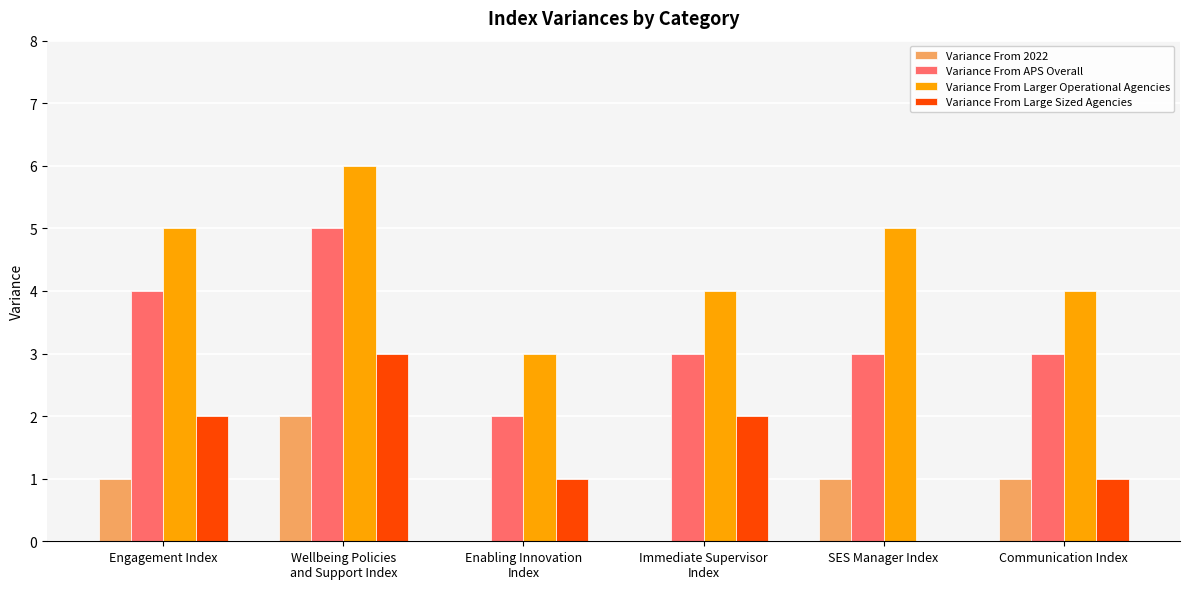

Which series has the largest total across all categories?

Variance From Larger Operational Agencies